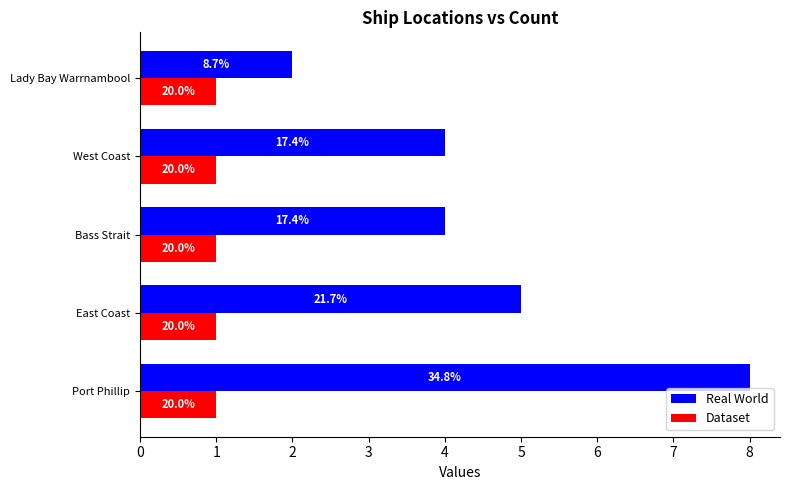

What is the average value of the Real World series?

4.6